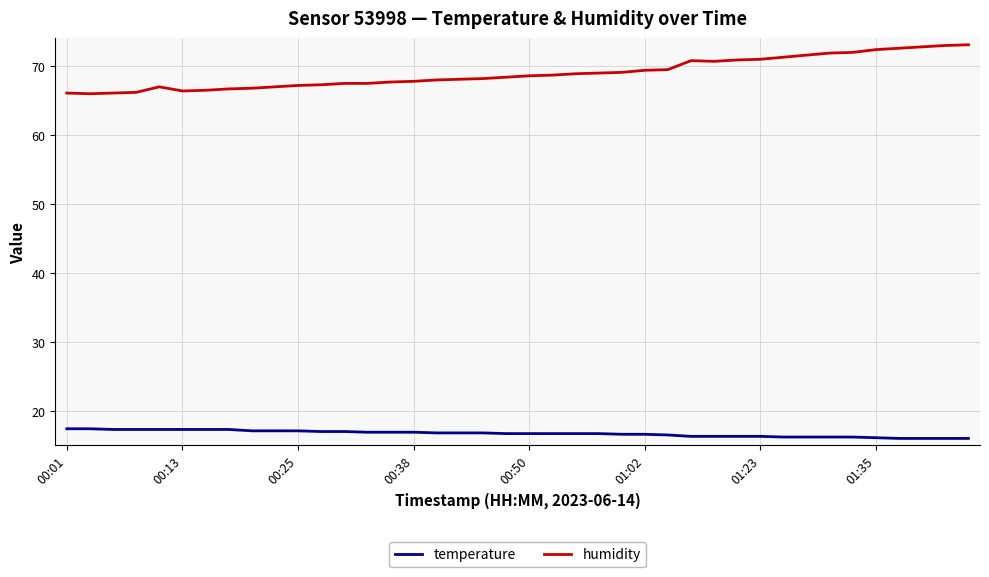

Which series has the largest total across all categories?

humidity